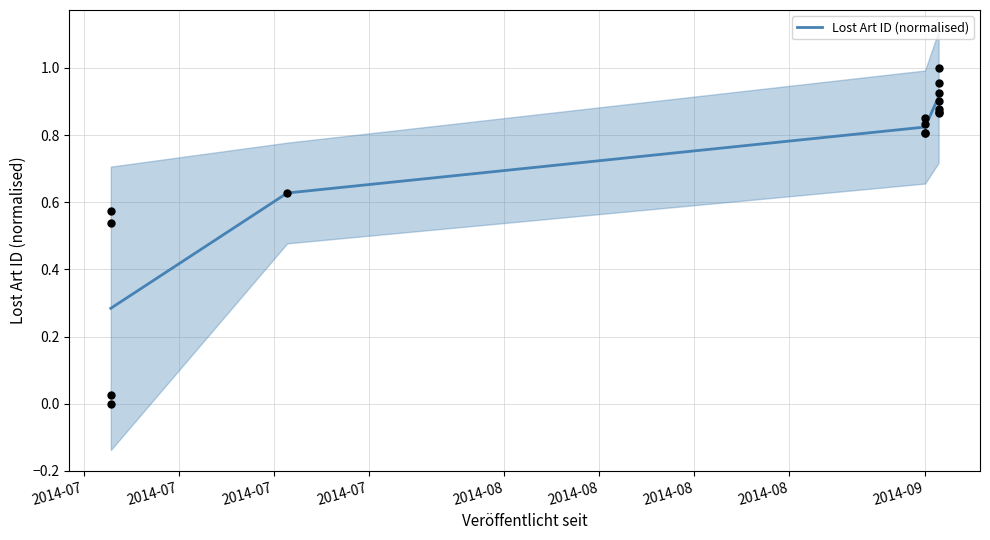

True or false: Lost Art ID (normalised) has more than 0 points higher than both neighbors.

False